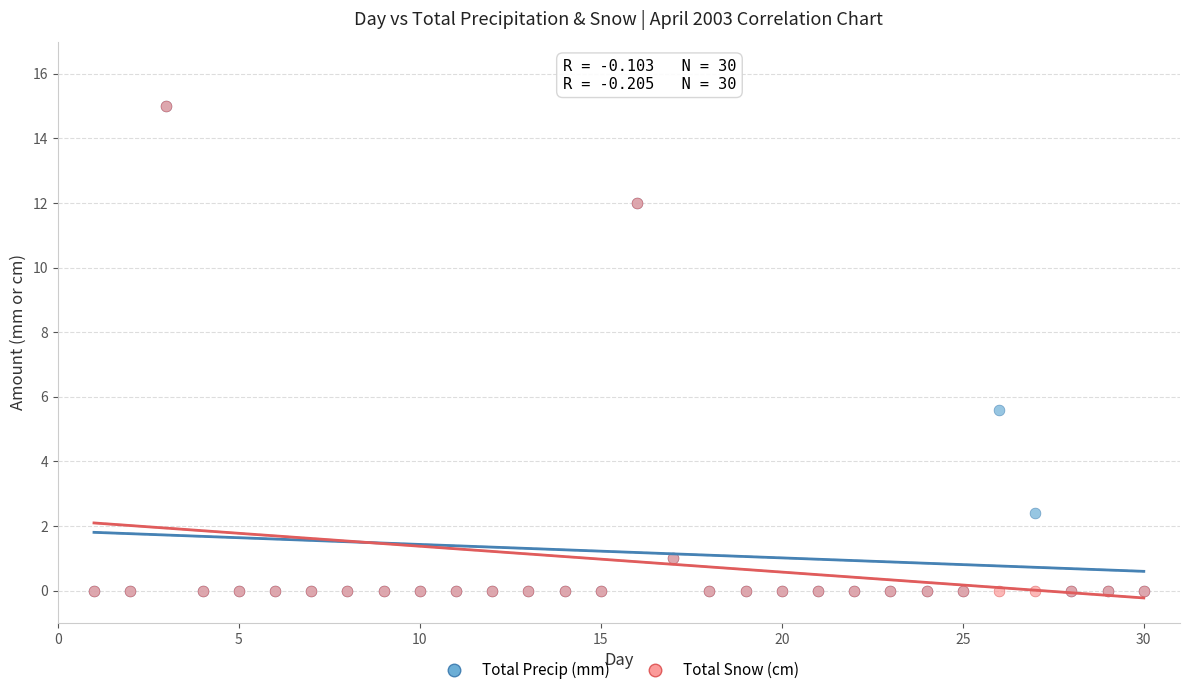

In the Total Snow (cm) series, what Y value is closest to 7?

12.0